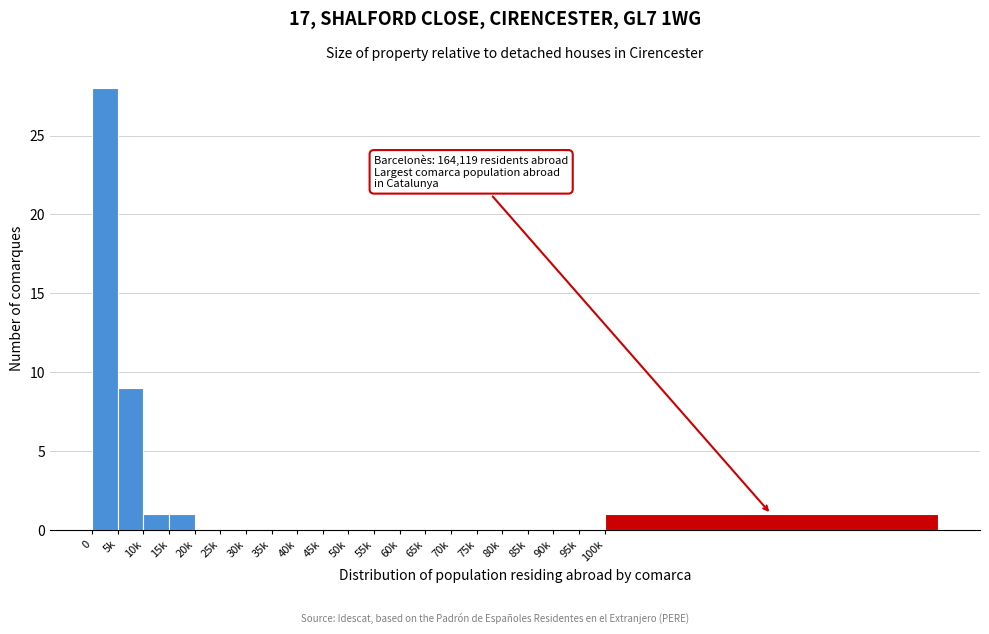

Reading left to right, extract all data points from this chart.

0=28	5k=9	10k=1	15k=1	20k=0	25k=0	30k=0	35k=0	40k=0	45k=0	50k=0	55k=0	60k=0	65k=0	70k=0	75k=0	80k=0	85k=0	90k=0	95k=0	100k=1